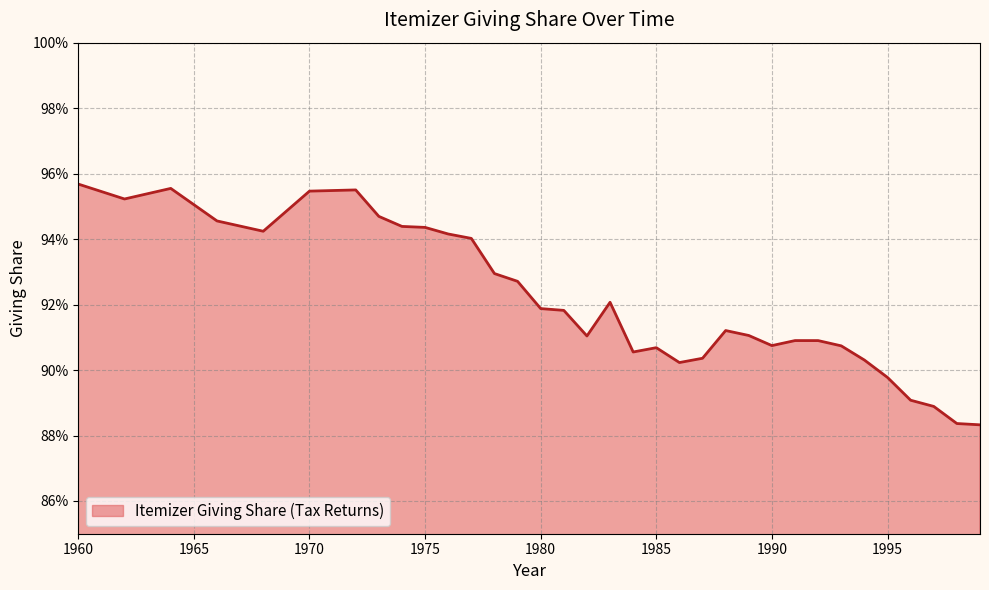

Does the chart have visible grid lines?

Yes